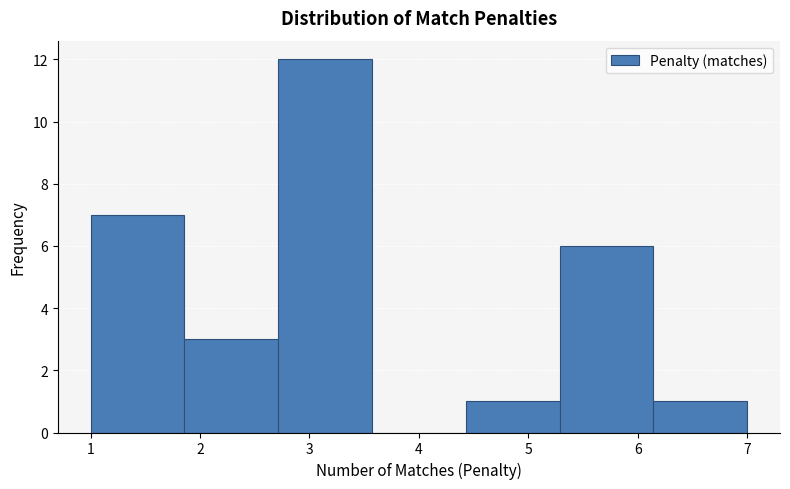

Reading left to right, transcribe this chart: for each bar, give the range it covers on the x-axis and its height. Neither the bar edges nor the heights are printed on the chart, so give them approximately, as read against the axes.

1.0 to 1.9: 7
1.9 to 2.7: 3
2.7 to 3.6: 12
3.6 to 4.4: 0
4.4 to 5.3: 1
5.3 to 6.1: 6
6.1 to 7.0: 1